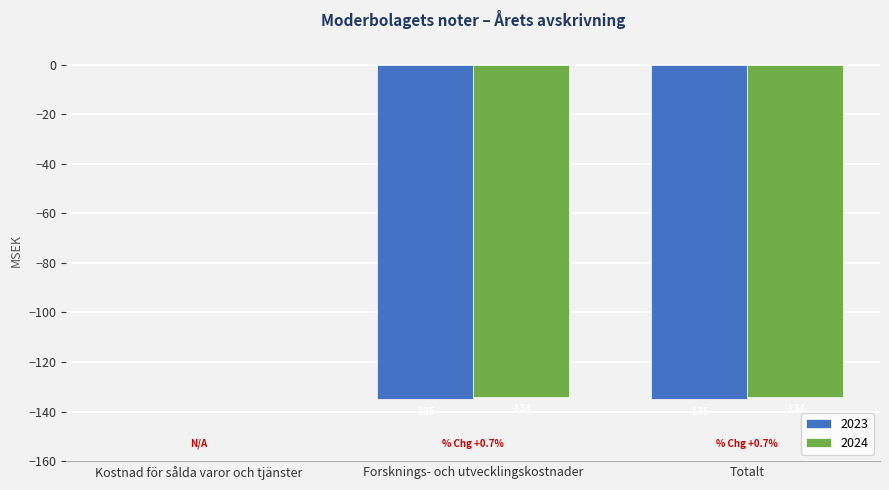

At which category is the sum across all series the highest?

Kostnad för sålda varor och tjänster